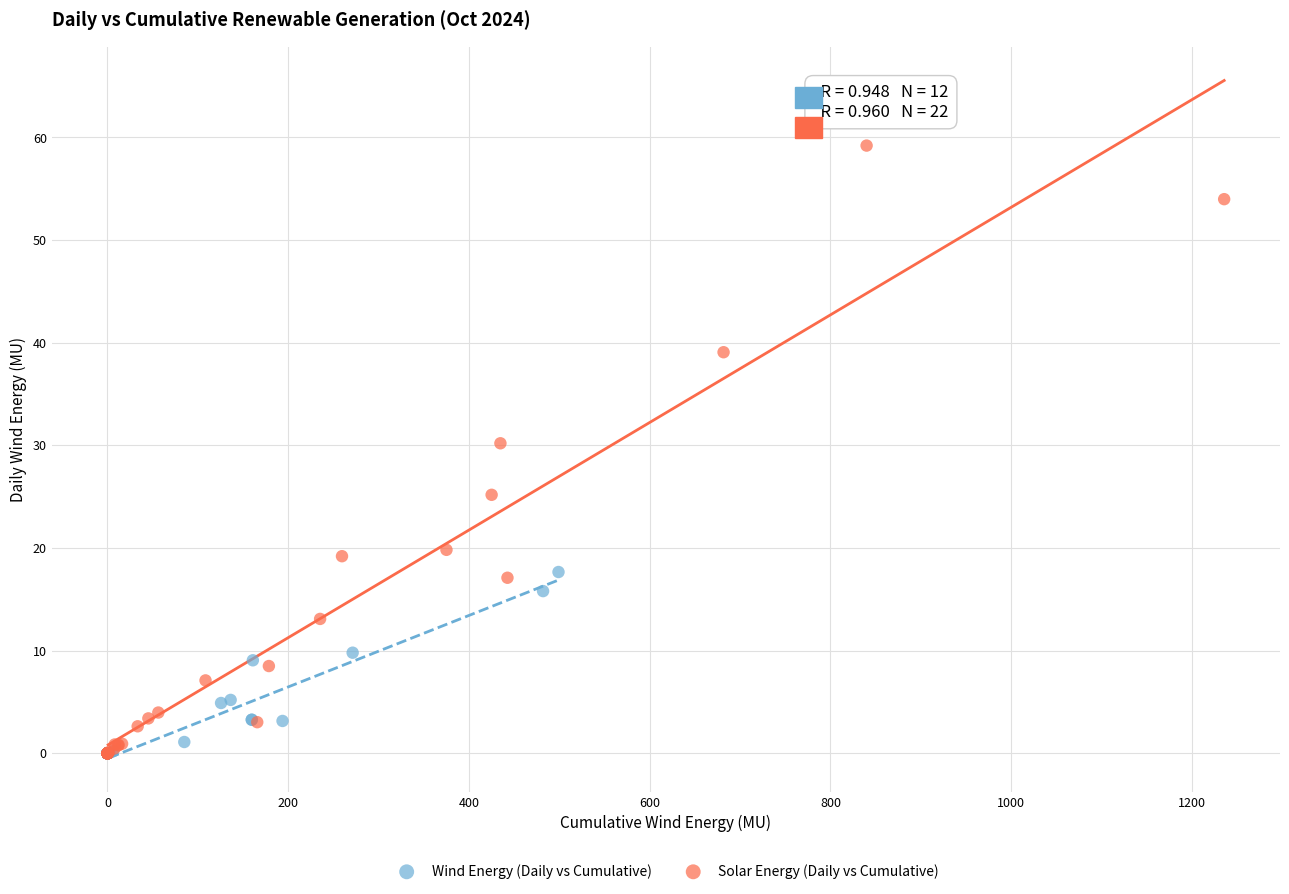

What are all the series names shown in the legend?

Wind Energy (Daily vs Cumulative), Solar Energy (Daily vs Cumulative)